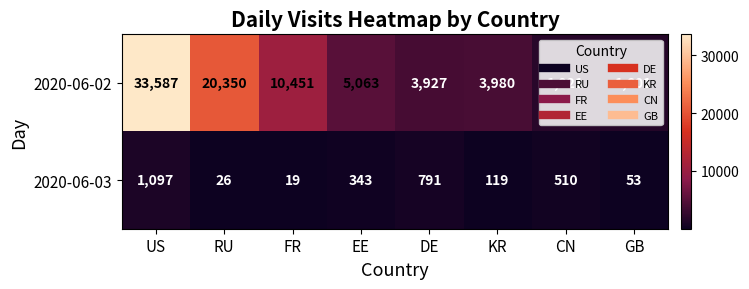

Which label corresponds to the smallest value in the chart?

FR